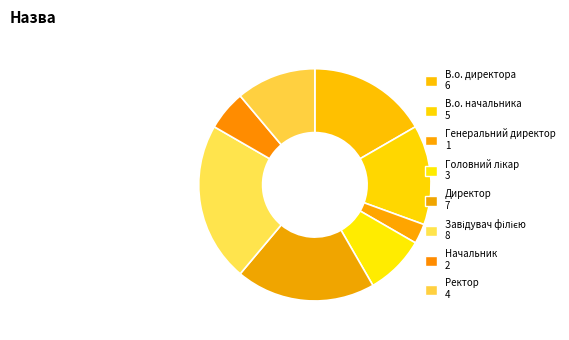

To the nearest percent, what percentage of the pie is Головний лікар?

8%